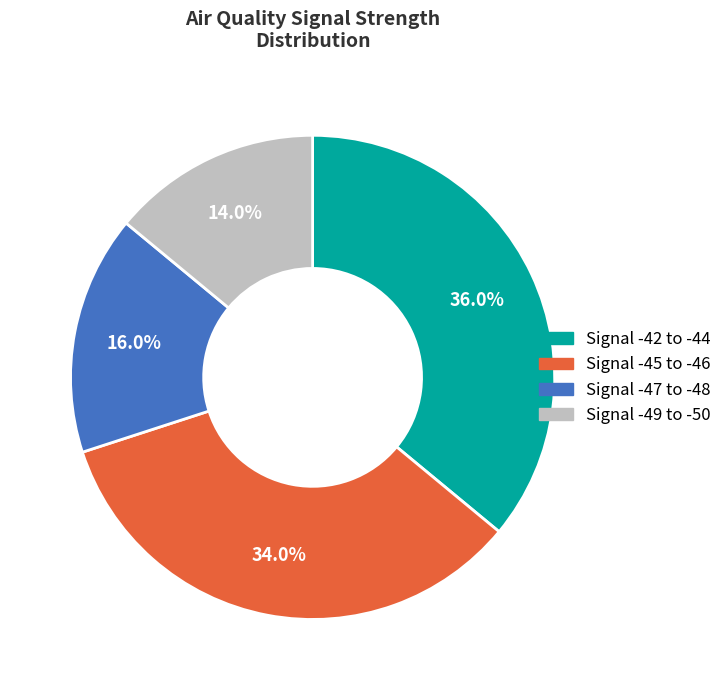

Is there a majority slice in this chart?

No